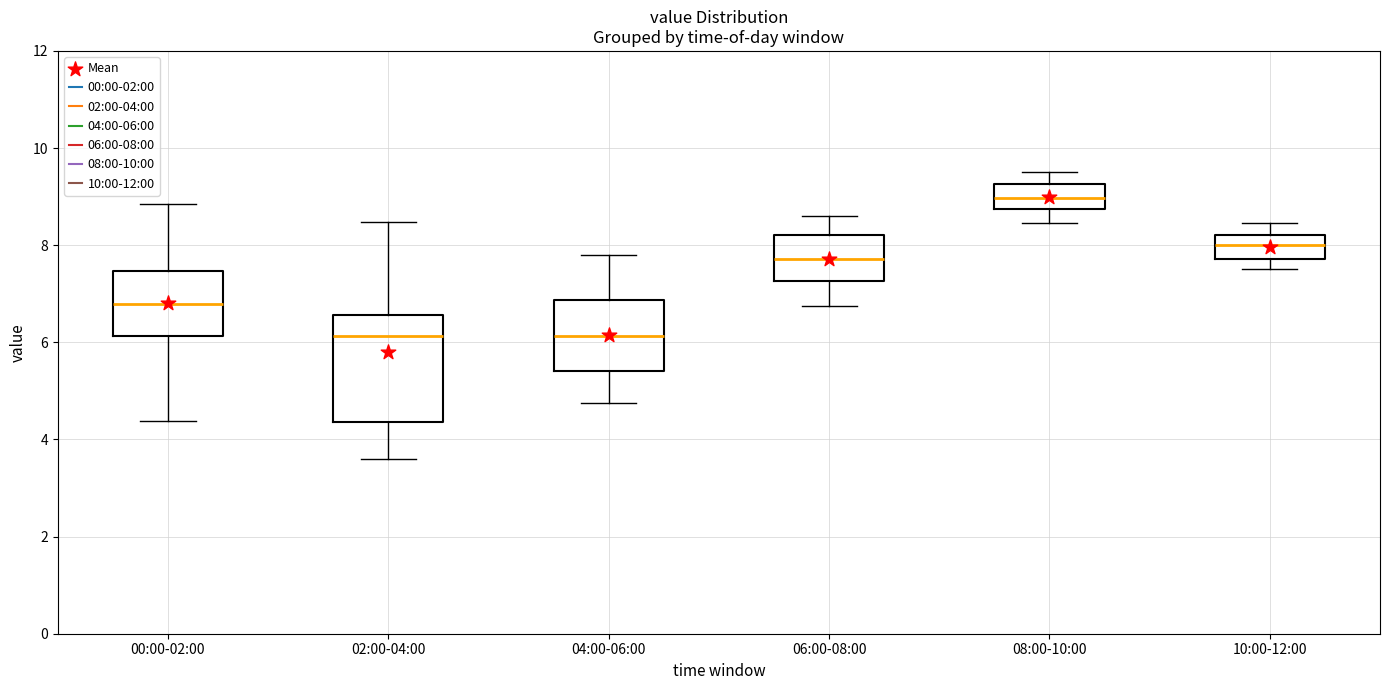

Reading left to right, transcribe this box plot: for each box, give where its median line is, the range the box spans, and where its two whiskers end, as read against the y-axis. The values are not printed on the chart, so give them approximately, as read against the axis.

00:00-02:00: median 6.8, box 6.2 to 7.4, whiskers 4.4 to 8.8
02:00-04:00: median 6.2, box 4.4 to 6.6, whiskers 3.6 to 8.4
04:00-06:00: median 6.2, box 5.4 to 6.8, whiskers 4.8 to 7.8
06:00-08:00: median 7.8, box 7.2 to 8.2, whiskers 6.8 to 8.6
08:00-10:00: median 9.0, box 8.8 to 9.2, whiskers 8.4 to 9.6
10:00-12:00: median 8.0, box 7.8 to 8.2, whiskers 7.6 to 8.4